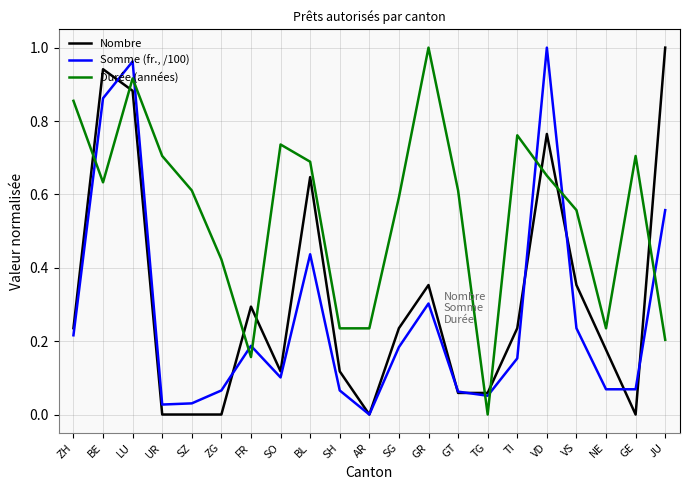

Is the value of Nombre at SZ greater than the value of Somme (fr., /100) at FR?

No